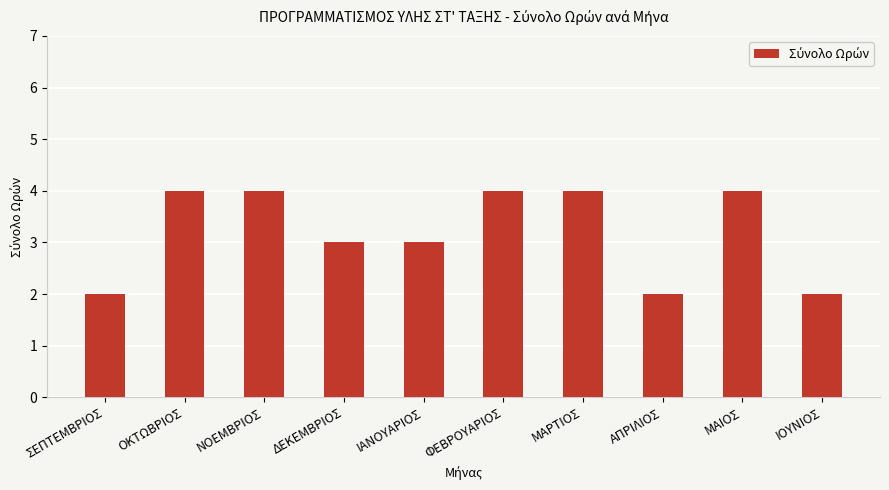

Reading left to right, list all the values displayed in this chart.

ΣΕΠΤΕΜΒΡΙΟΣ=2	ΟΚΤΩΒΡΙΟΣ=4	ΝΟΕΜΒΡΙΟΣ=4	ΔΕΚΕΜΒΡΙΟΣ=3	ΙΑΝΟΥΑΡΙΟΣ=3	ΦΕΒΡΟΥΑΡΙΟΣ=4	ΜΑΡΤΙΟΣ=4	ΑΠΡΙΛΙΟΣ=2	ΜΑΙΟΣ=4	ΙΟΥΝΙΟΣ=2